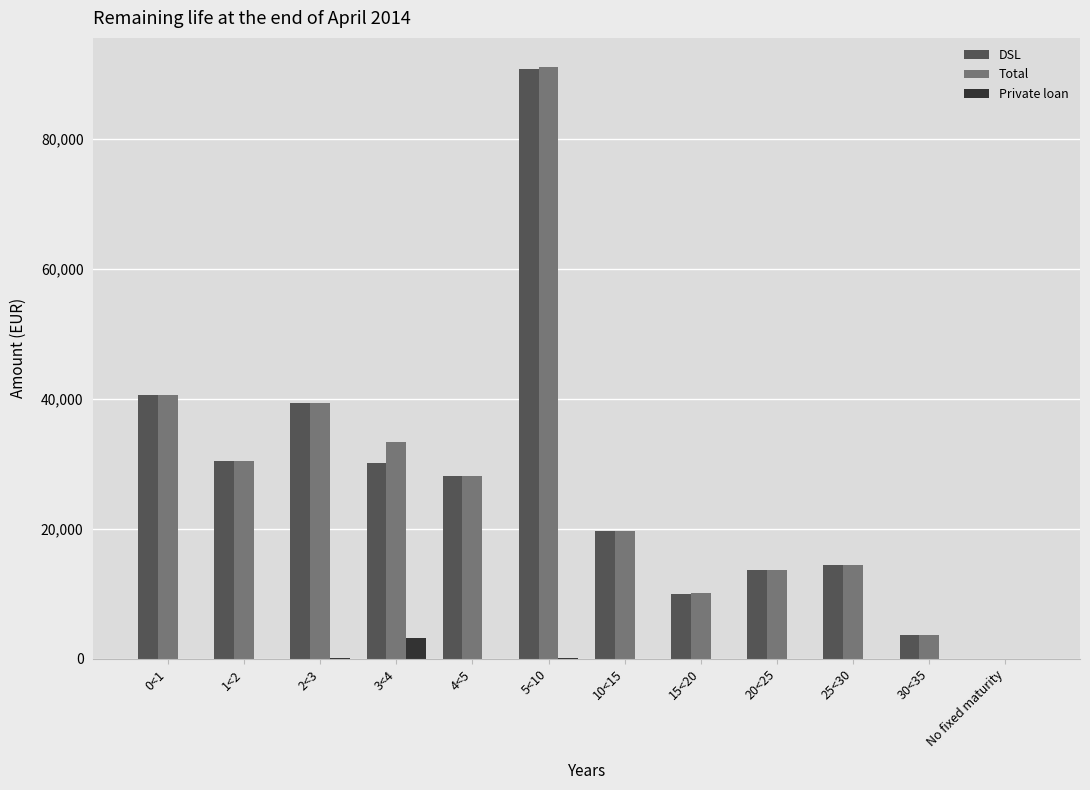

Is the value of Total at 5<10 greater than the value of Private loan at 30<35?

Yes